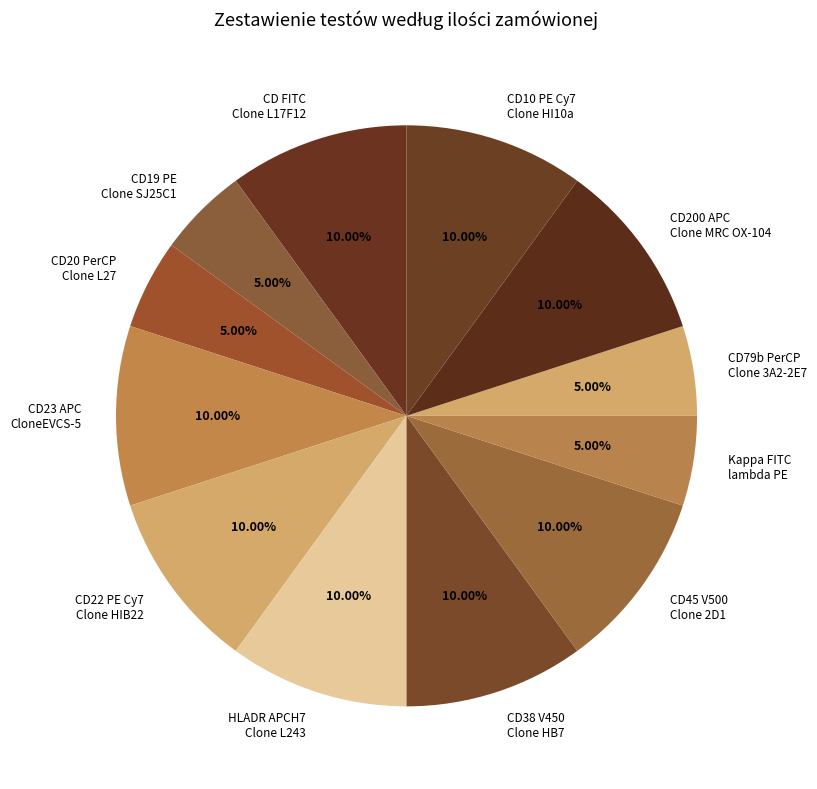

Is there a majority slice in this chart?

No